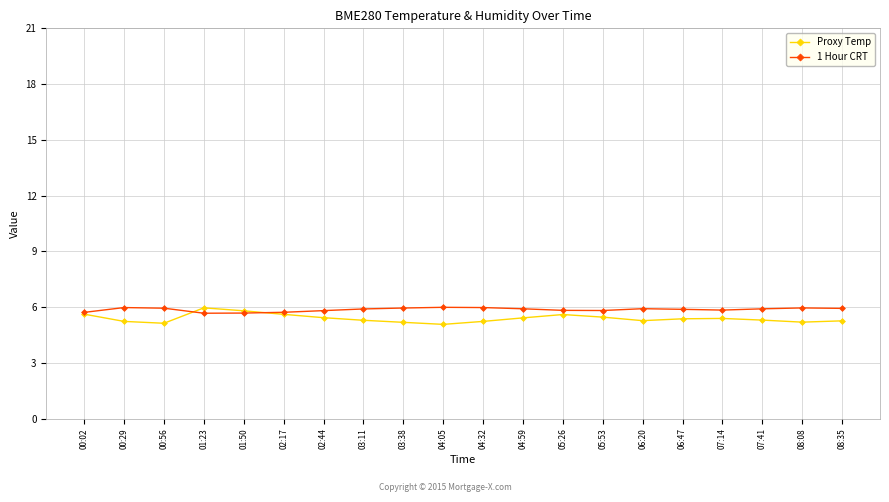

What is the difference between the second highest and minimum values in the 1 Hour CRT series?

0.3